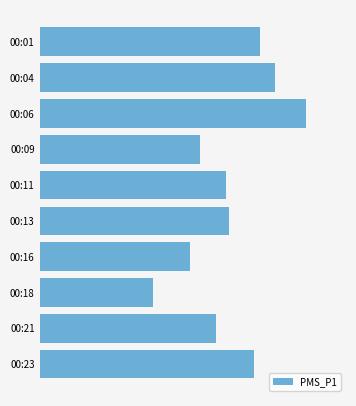

How many series are shown in this chart?

1